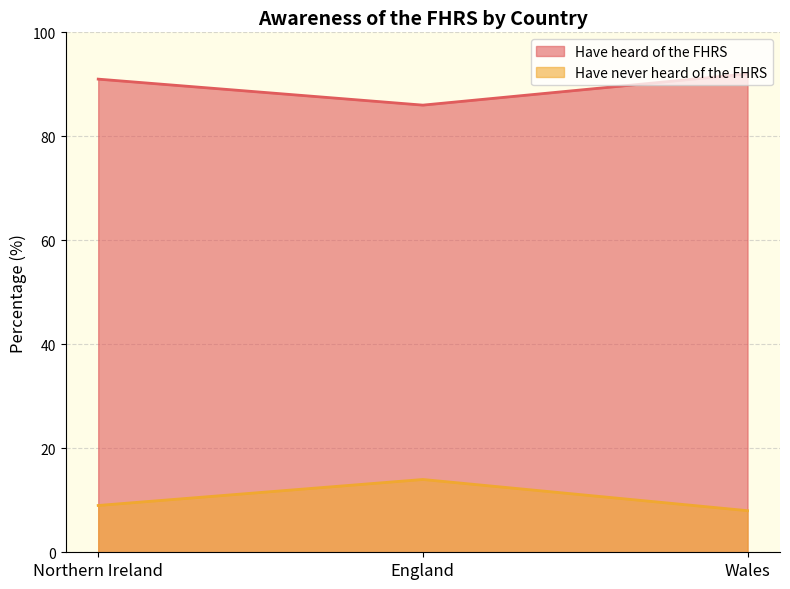

Does the chart have visible grid lines?

Yes